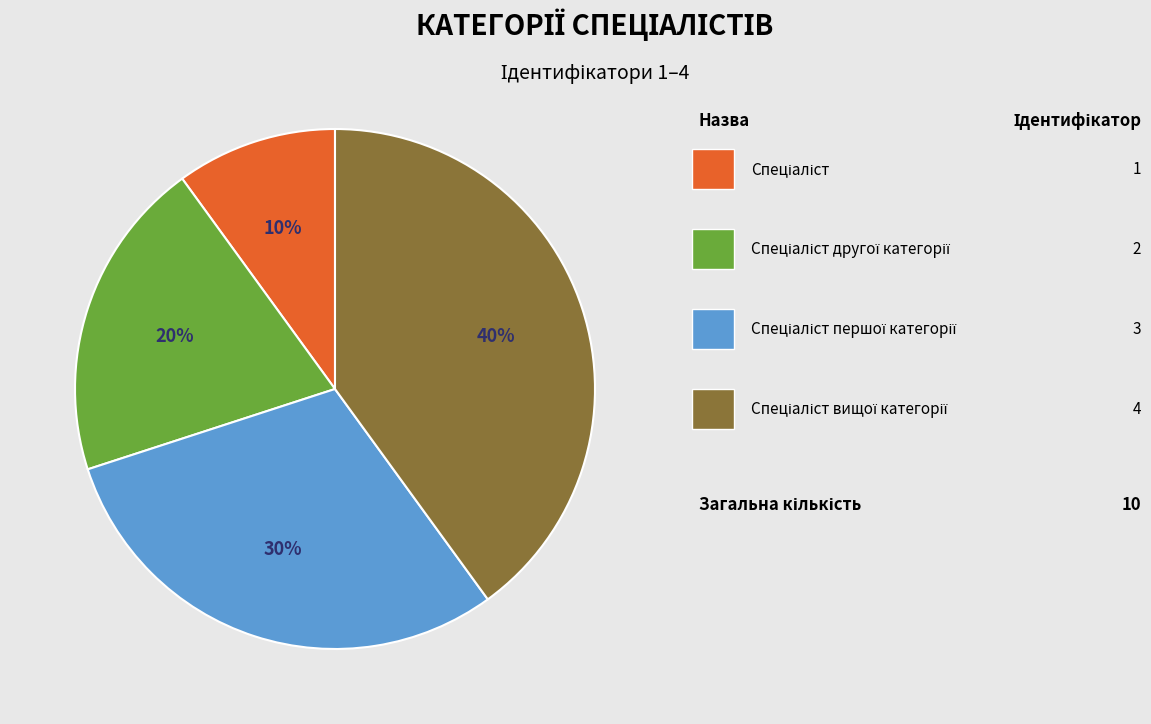

Does any single category account for the majority?

No